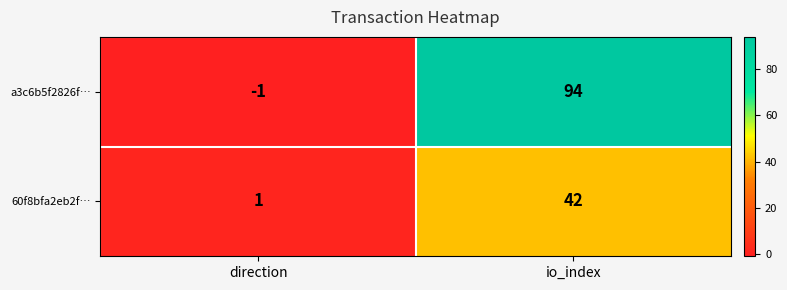

Reading right to left, what are all the values shown in this chart?

a3c6b5f2826f…: io_index=94	direction=-1
60f8bfa2eb2f…: io_index=42	direction=1